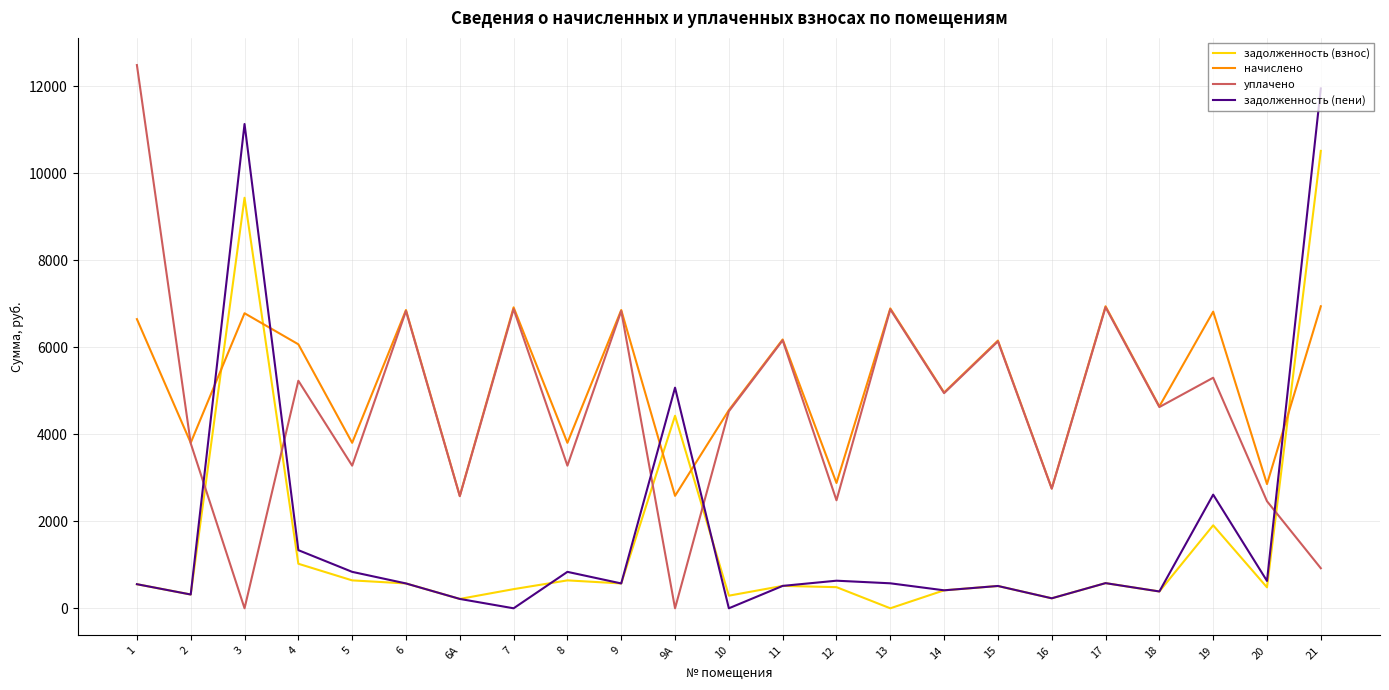

After their last crossing, which series has the higher values: уплачено or задолженность (взнос)?

задолженность (взнос)